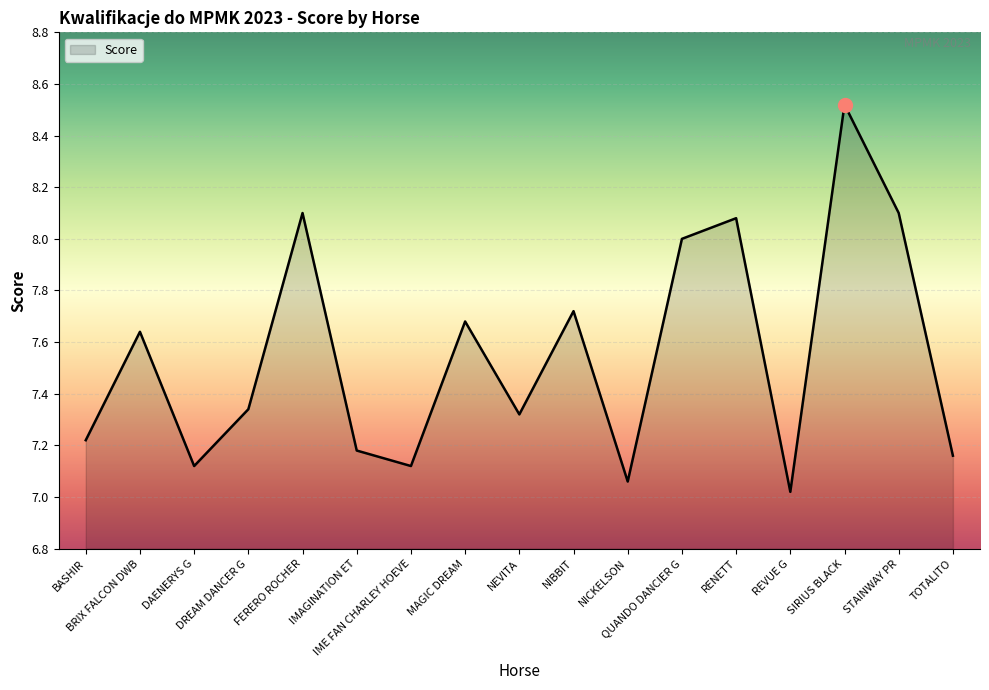

Count the number of categories in the chart.

17